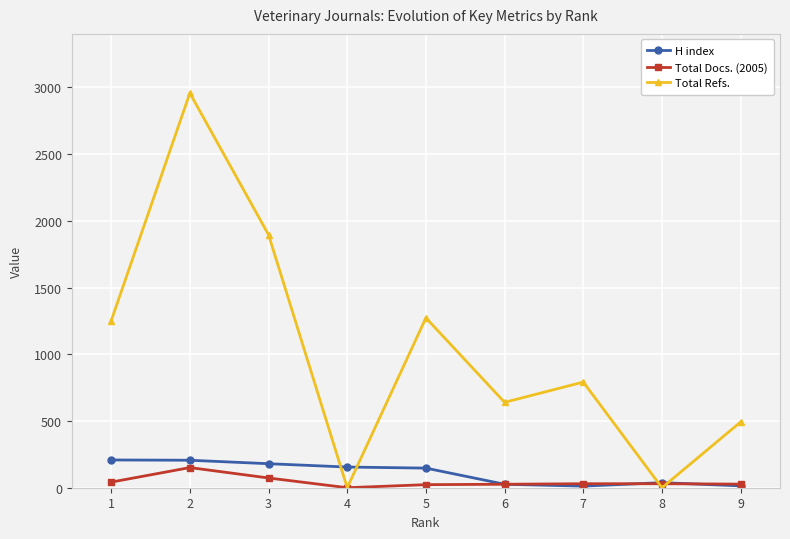

True or false: Total Refs. has more than 2 points higher than both neighbors.

True